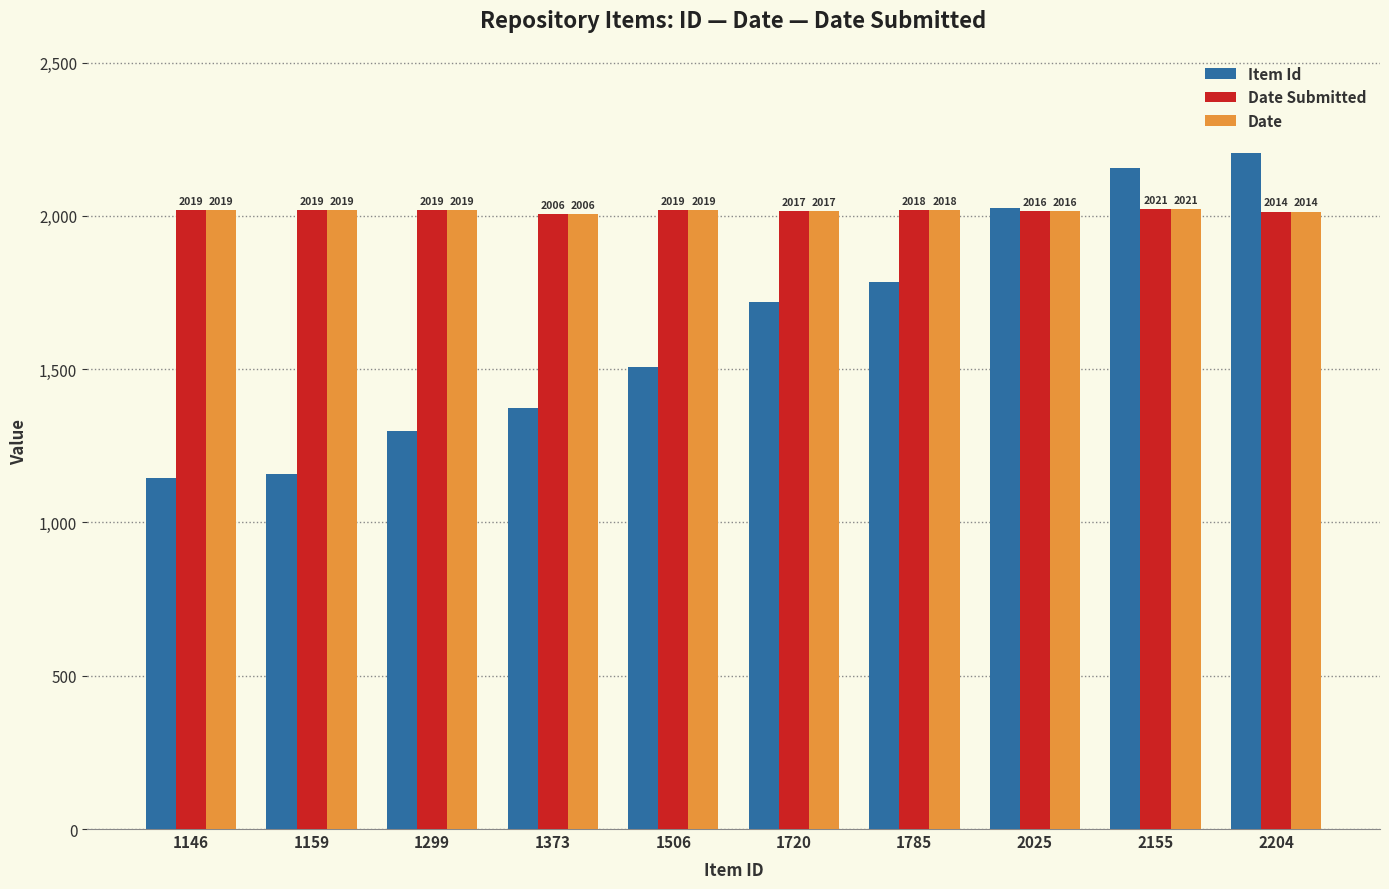

True or false: Item Id has a value of 458 at 2204.

False